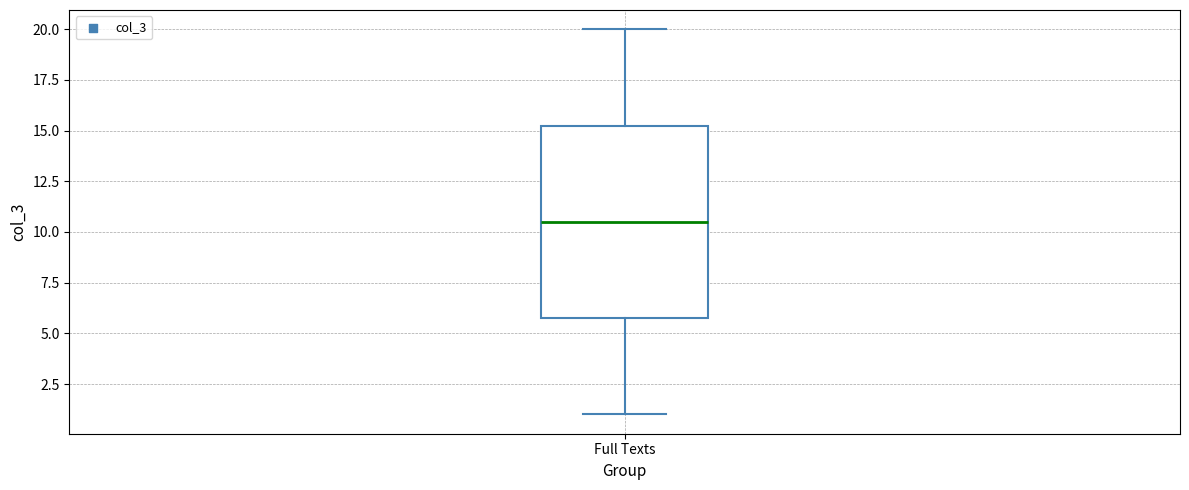

Where is the upper edge of the box for Full Texts on the y-axis? The values are not printed on the chart, so give them approximately, as read against the axis.

15.5